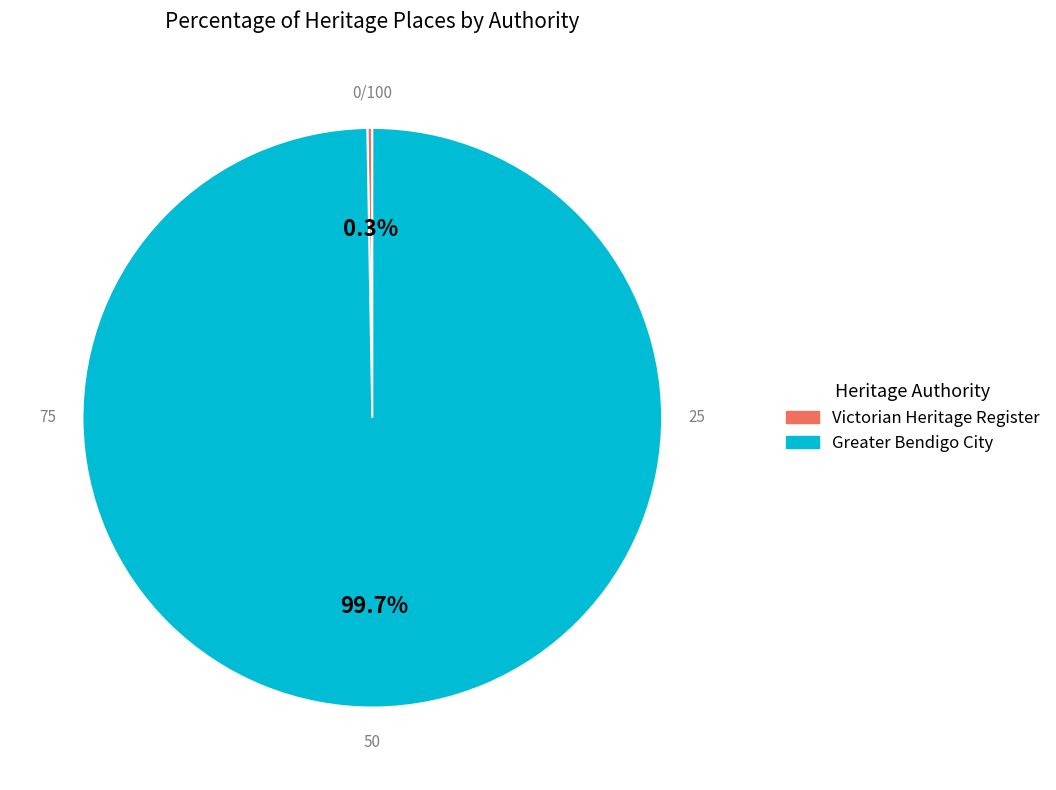

Is there a majority slice in this chart?

Yes